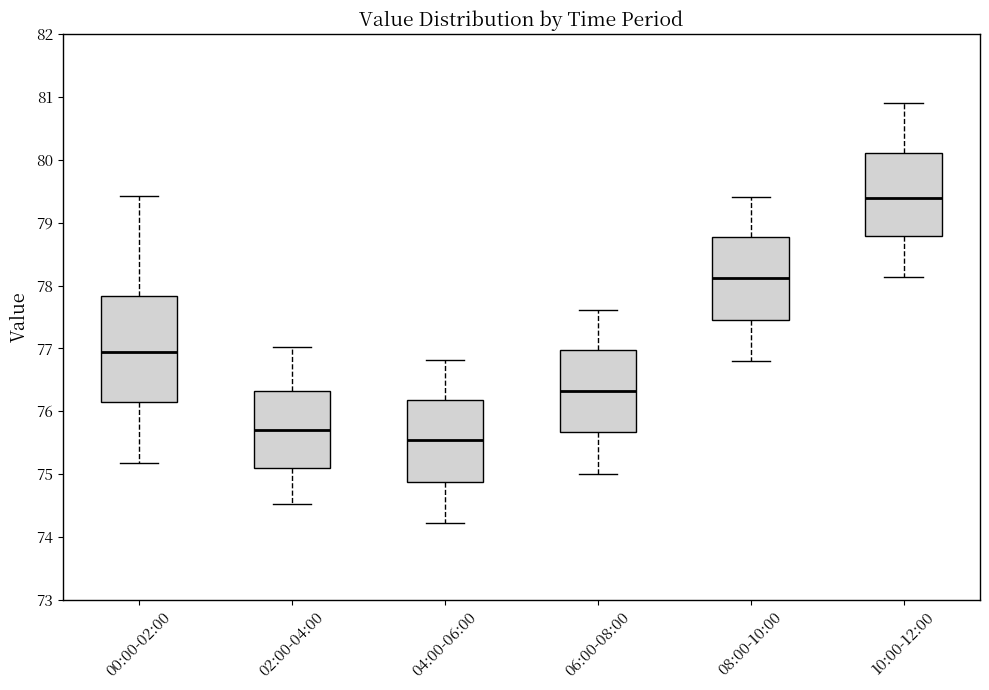

Where does the lower whisker of the box for 06:00-08:00 end on the y-axis? The values are not printed on the chart, so give them approximately, as read against the axis.

75.0